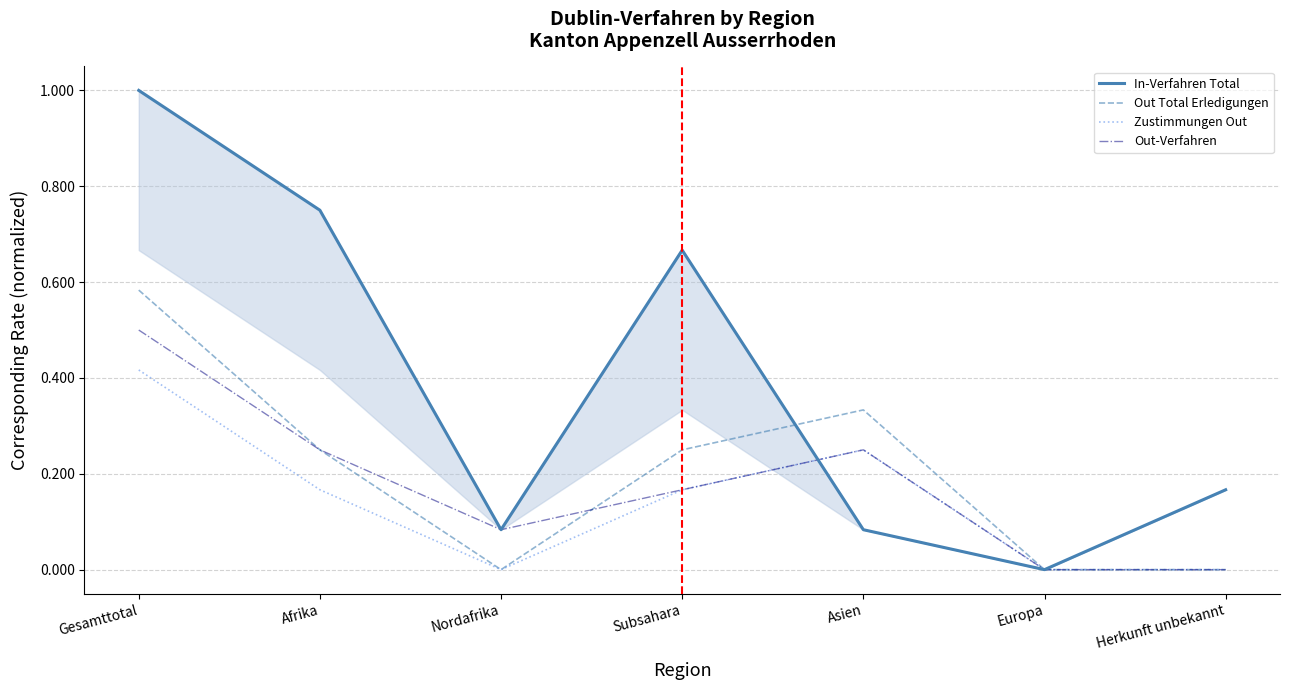

Is the value of Zustimmungen Out at Subsahara greater than the value of In-Verfahren Total at Europa?

Yes